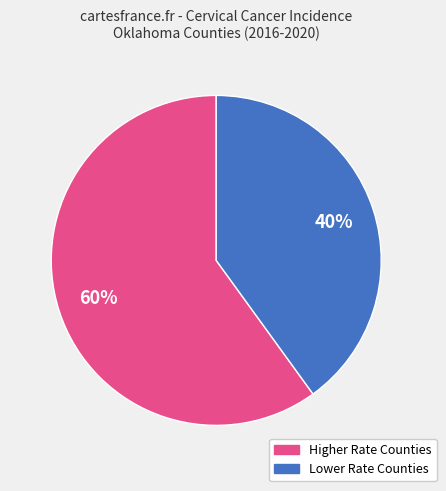

To the nearest percent, what is the difference between the largest and smallest slice percentages?

20%